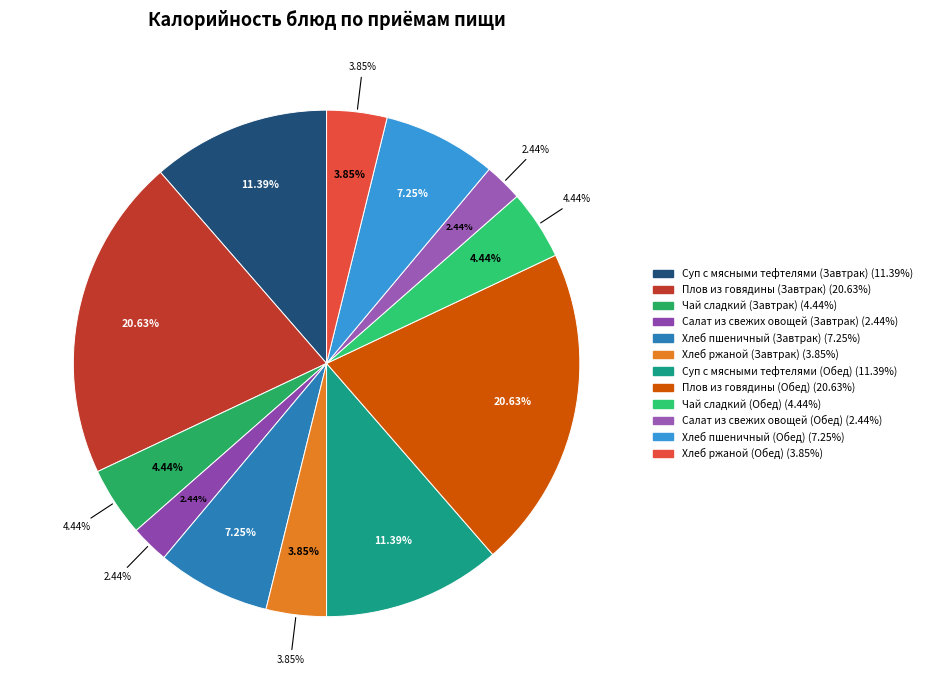

What is the largest slice in the pie chart?

Плов из говядины (Завтрак)